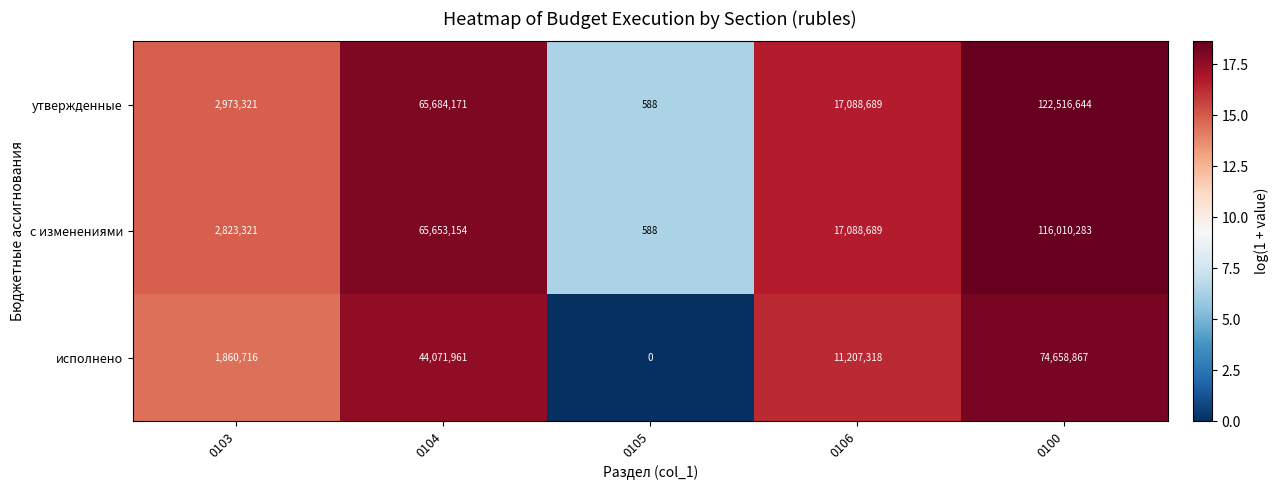

What is the average value of the исполнено series?

26359772